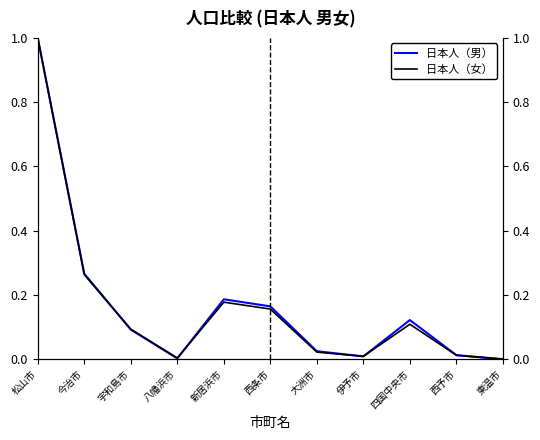

What is the label of the 5th point from the left?

新居浜市